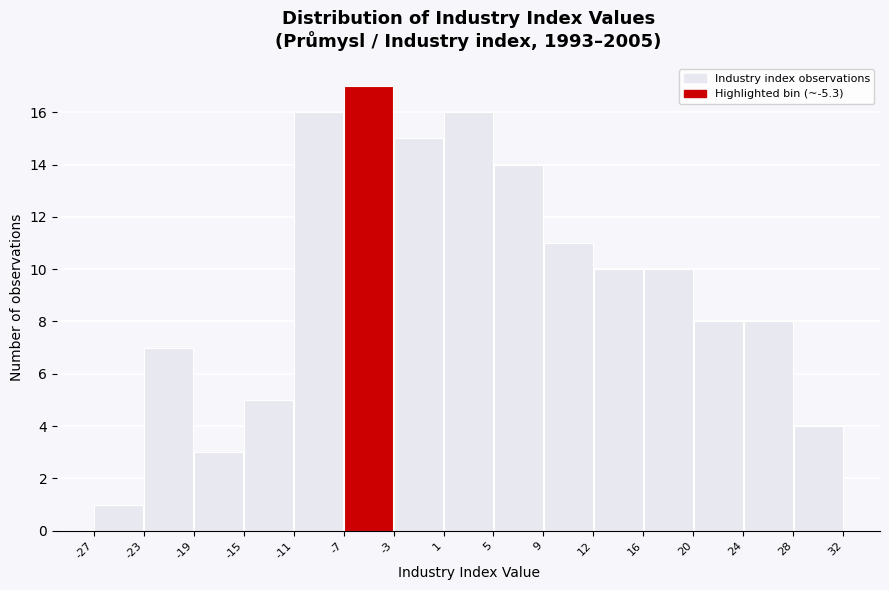

Reading left to right, list every bar in this chart as the range it spans on the x-axis followed by its height. The values are not printed on the chart, so give them approximately, as read against the axis.

-27 to -23: 1
-23 to -19: 7
-19 to -15: 3
-15 to -11: 5
-11 to -7: 16
-7 to -3: 17
-3 to 1: 15
1 to 5: 16
5 to 9: 14
9 to 12: 11
12 to 16: 10
16 to 20: 10
20 to 24: 8
24 to 28: 8
28 to 32: 4